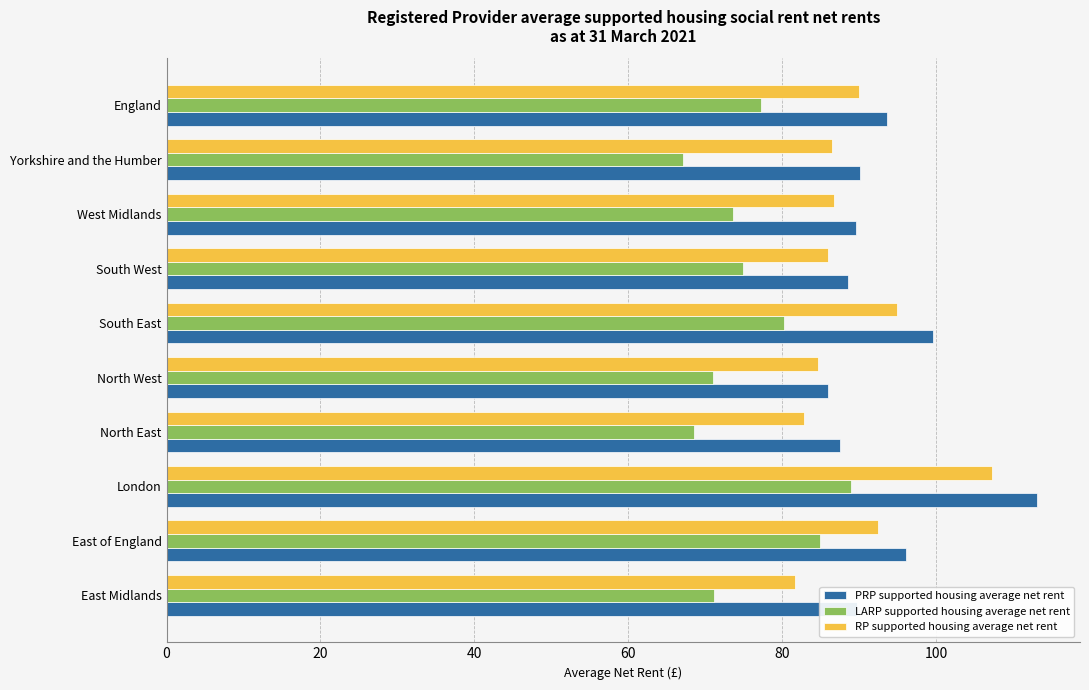

What are all the series names shown in the legend?

PRP supported housing average net rent, LARP supported housing average net rent, RP supported housing average net rent